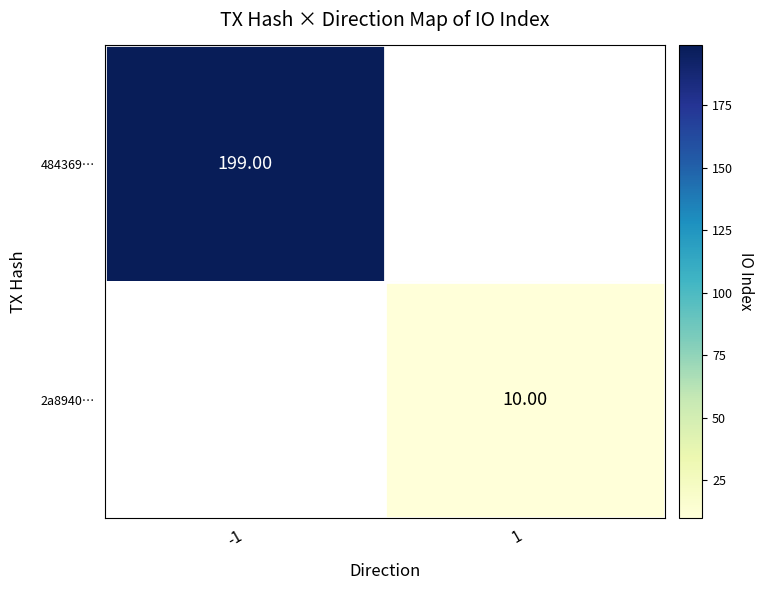

Is the value of 484369… at -1 greater than the value of 2a8940… at 1?

Yes